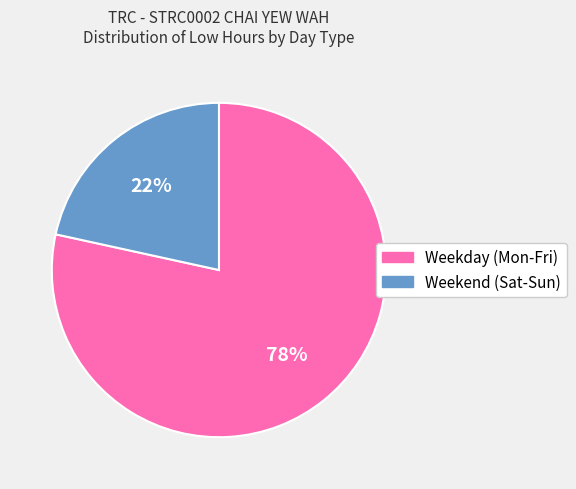

To the nearest percent, what is the average slice percentage?

50%